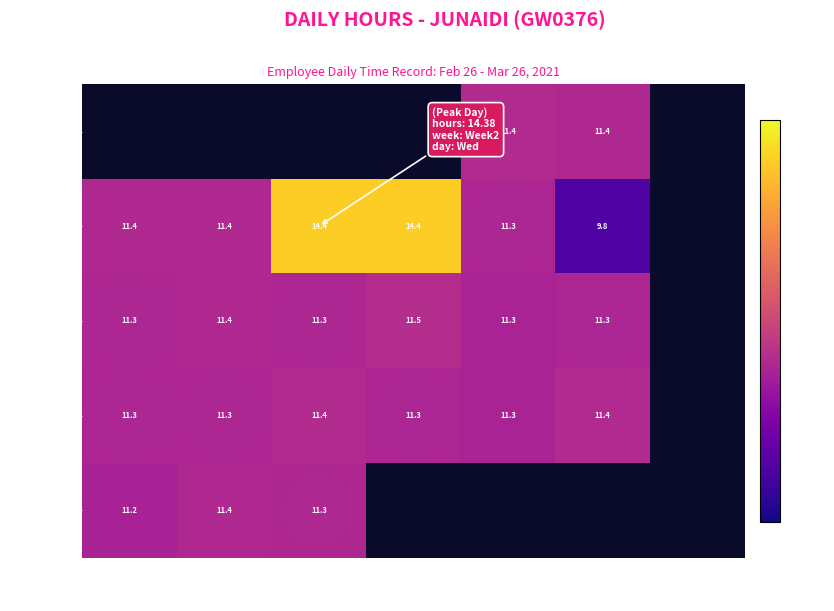

How many series are shown in this chart?

5